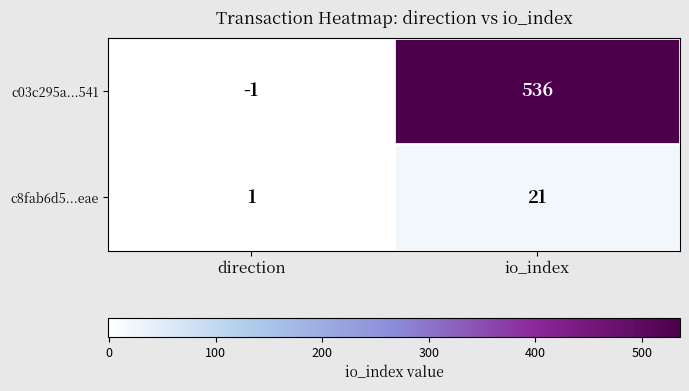

What is the difference between the maximum and minimum values in the c03c295a...541 series?

537